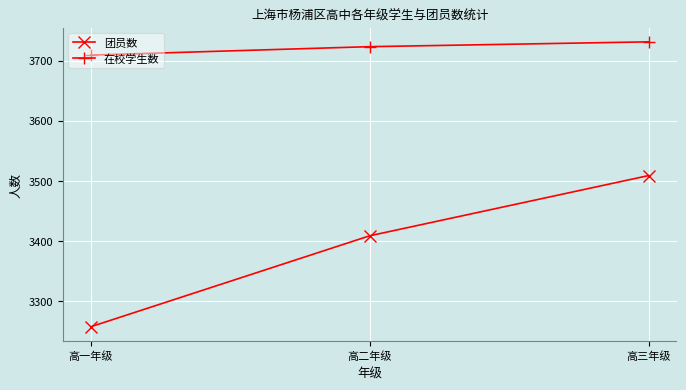

Is it true that 团员数 equals 2280 at 高一年级?

False